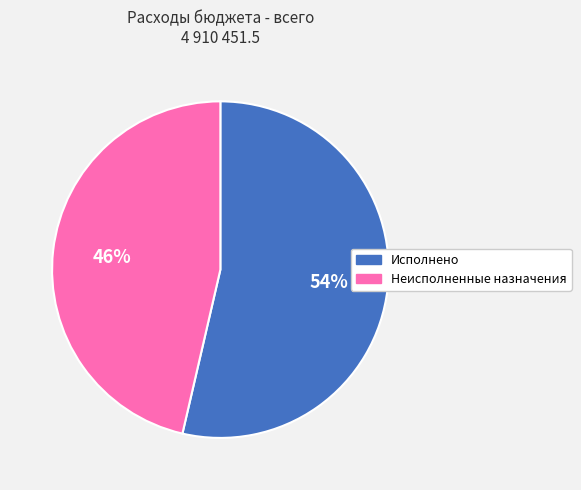

To the nearest percent, what is the average slice percentage?

50%